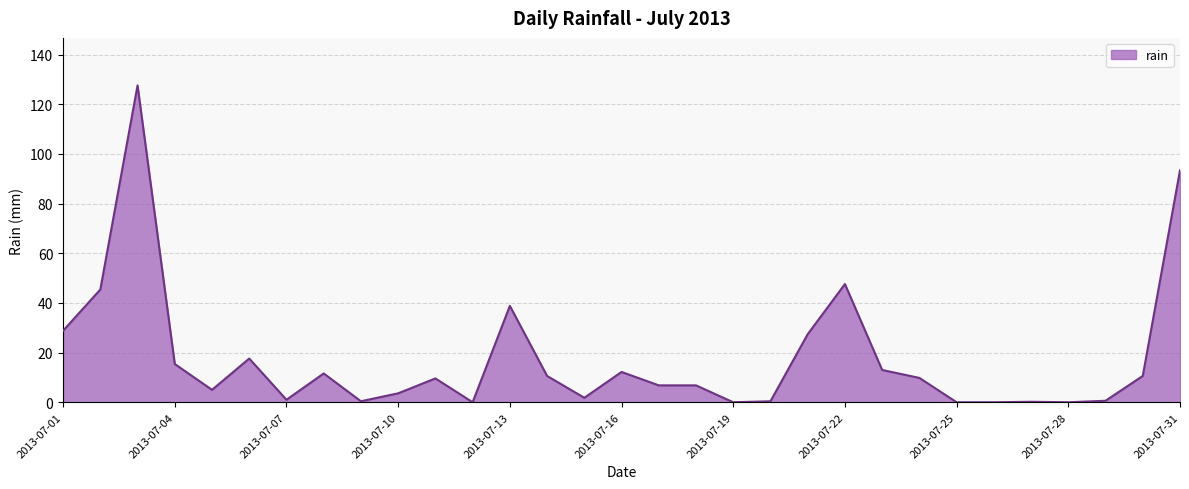

What is the greatest value displayed?

127.6